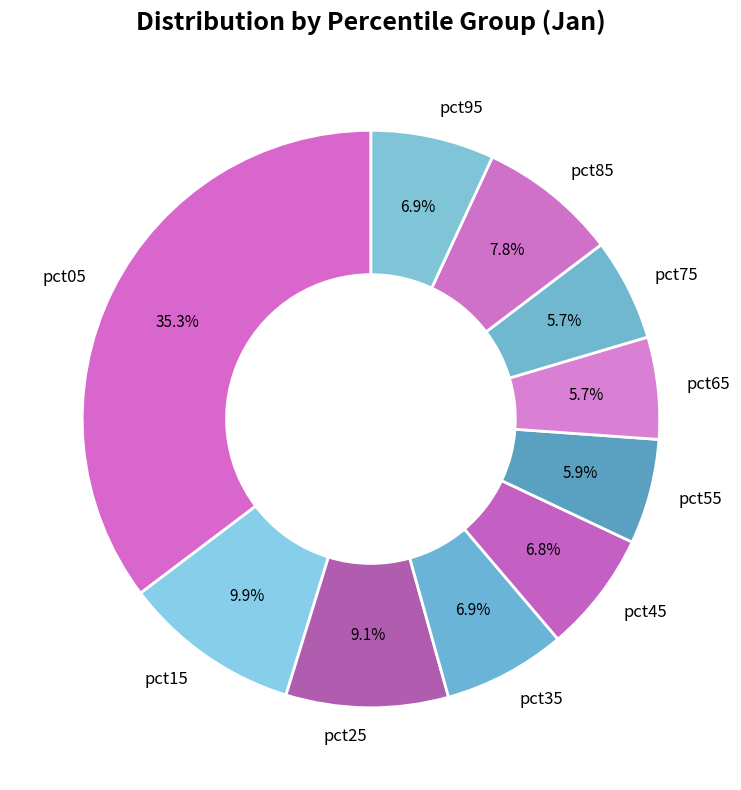

What percentage is the pct35 slice, to the nearest percent?

7%